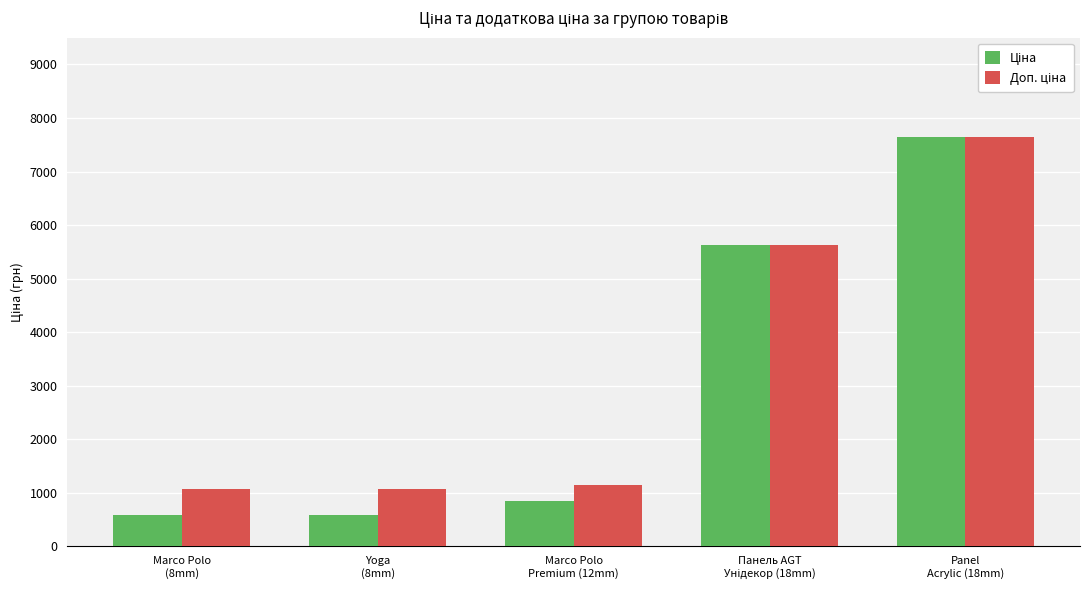

How many data points does each series have?

5